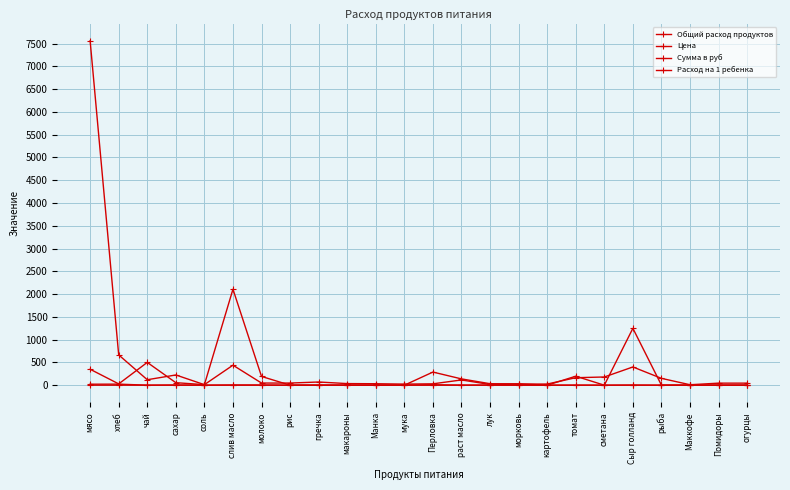

Reading left to right, transcribe all the data shown in this chart.

Общий расход продуктов: мясо=21.6	хлеб=23.3	чай=0.2	сахар=4.1	соль=1.0	слив масло=4.8	молоко=4.1	рис=0.0	гречка=0.0	макароны=0.0	Манка=0.0	мука=0.0	Перловка=9.6	раст масло=1.2	лук=2.2	морковь=1.2	картофель=0.0	томат=1.2	сметана=0.0	Сыр голланд=3.1	рыба=0.0	Маккофе=0.0	Помидоры=0.0	огурцы=0.0
Цена: мясо=350.0	хлеб=28.6	чай=500.0	сахар=55.0	соль=12.0	слив масло=438.9	молоко=47.0	рис=47.0	гречка=70.0	макароны=35.0	Манка=32.0	мука=24.0	Перловка=30.0	раст масло=115.0	лук=15.0	морковь=25.0	картофель=25.0	томат=164.3	сметана=180.0	Сыр голланд=400.0	рыба=150.0	Маккофе=10.0	Помидоры=45.0	огурцы=45.0
Сумма в руб: мясо=7560.0	хлеб=665.1	чай=120.0	сахар=224.4	соль=11.5	слив масло=2106.7	молоко=191.8	рис=0.0	гречка=0.0	макароны=0.0	Манка=0.0	мука=0.0	Перловка=288.0	раст масло=138.0	лук=32.4	морковь=30.0	картофель=0.0	томат=197.2	сметана=0.0	Сыр голланд=1248.0	рыба=0.0	Маккофе=0.0	Помидоры=0.0	огурцы=0.0
Расход на 1 ребенка: мясо=0.1	хлеб=0.1	чай=0.0	сахар=0.0	соль=0.0	слив масло=0.0	молоко=0.0	рис=0.0	гречка=0.0	макароны=0.0	Манка=0.0	мука=0.0	Перловка=0.0	раст масло=0.0	лук=0.0	морковь=0.0	картофель=0.0	томат=0.0	сметана=0.0	Сыр голланд=0.0	рыба=0.0	Маккофе=0.0	Помидоры=0.0	огурцы=0.0